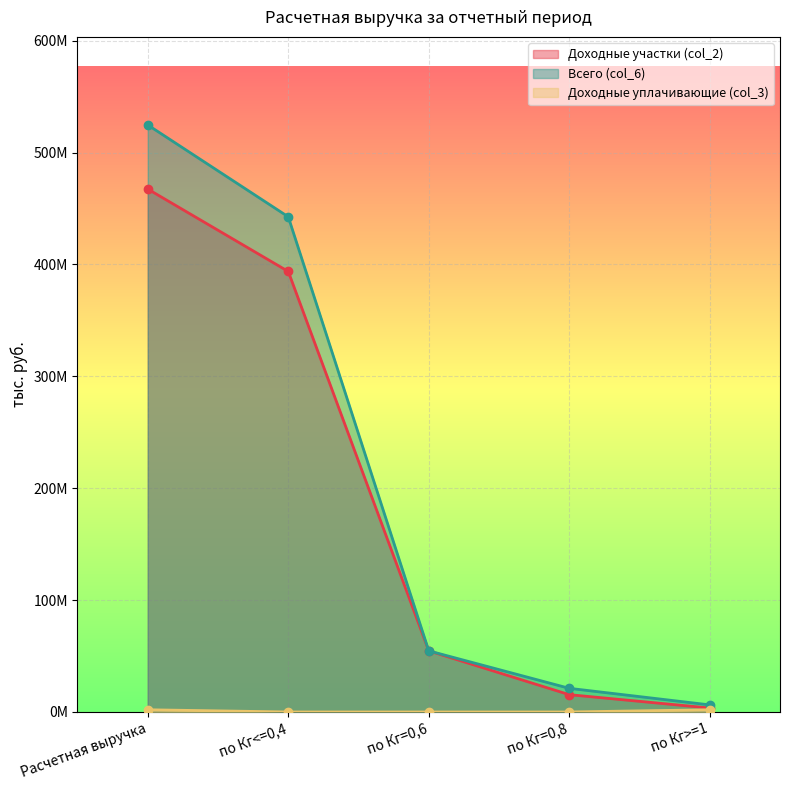

Which series has the widest spread of values?

Всего (col_6)